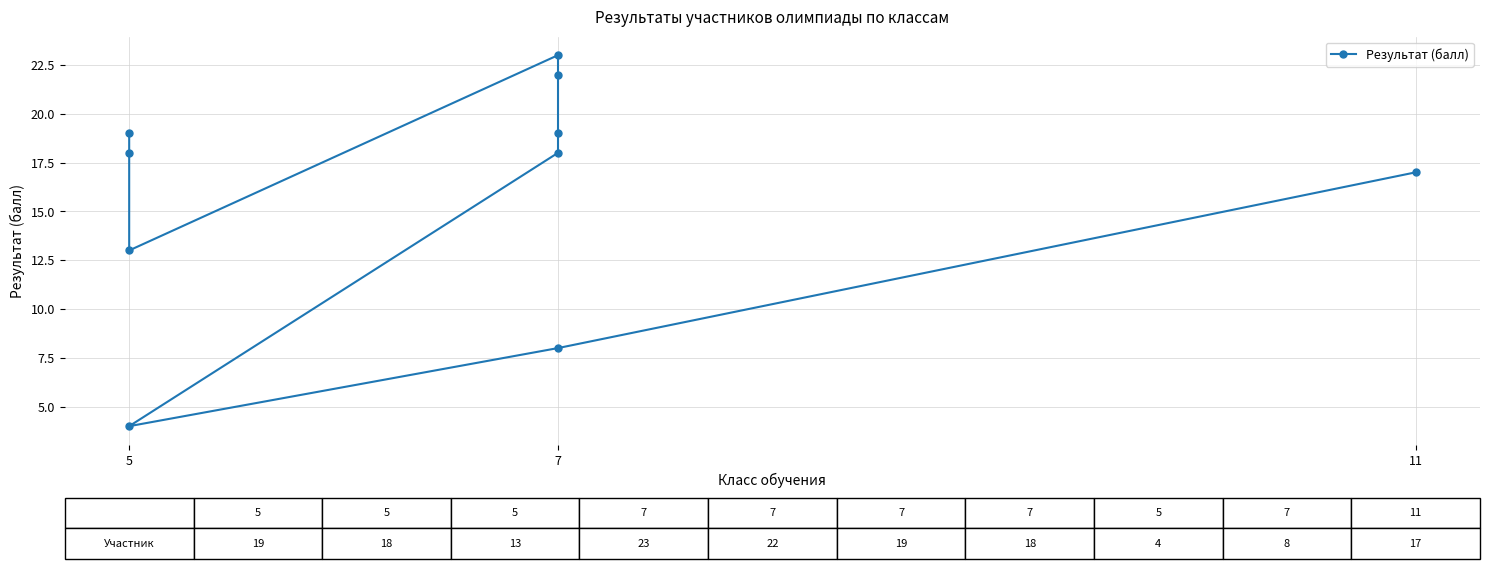

What is the difference between the maximum and second lowest values?

15